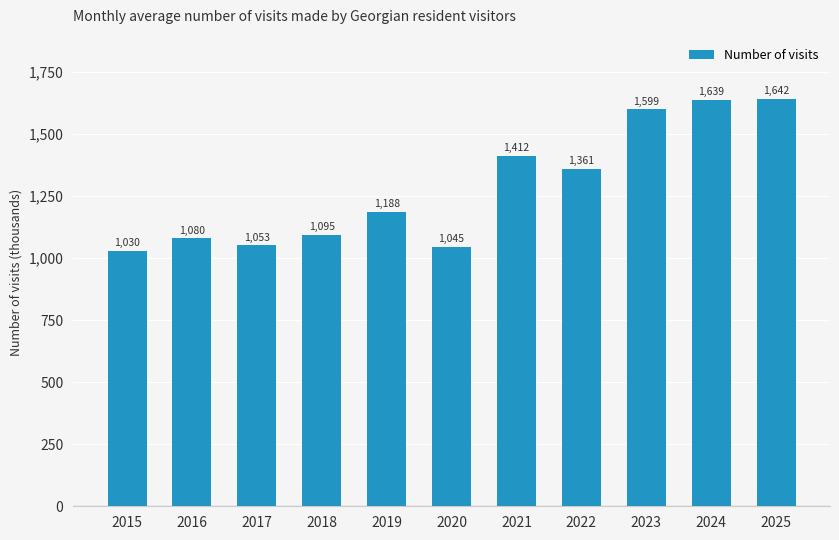

Which category has the lowest value across all series?

2015